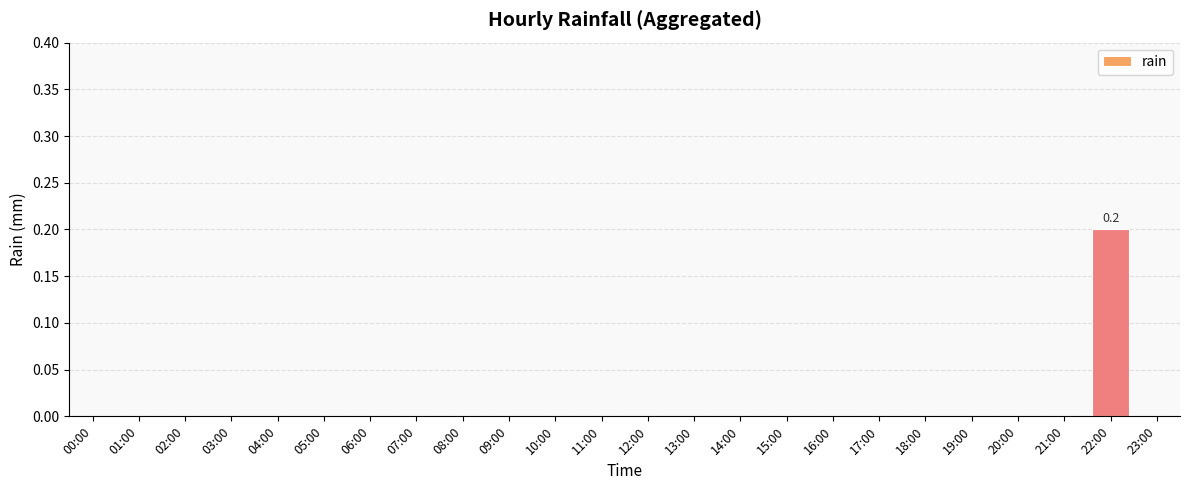

Count the values in the range 0 to 1.

24